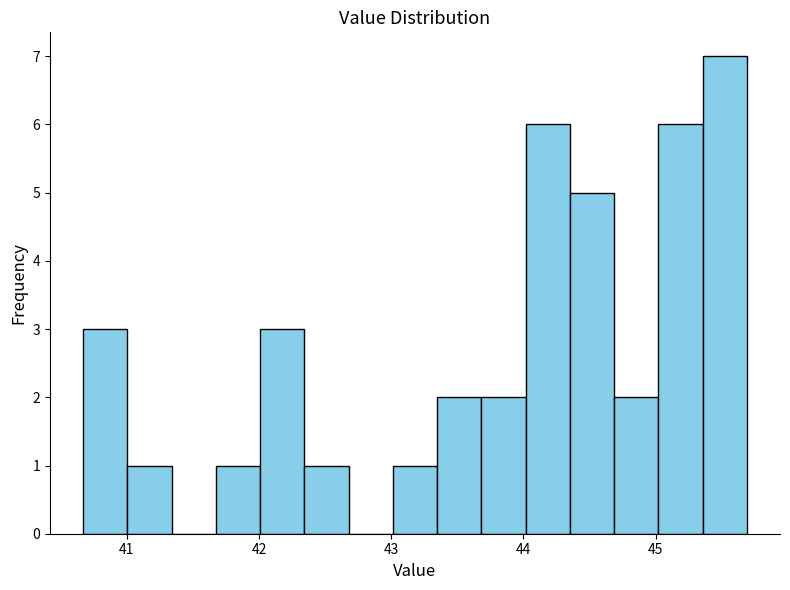

Read against the x-axis, roughly where is the centre of the tallest bar?

45.5